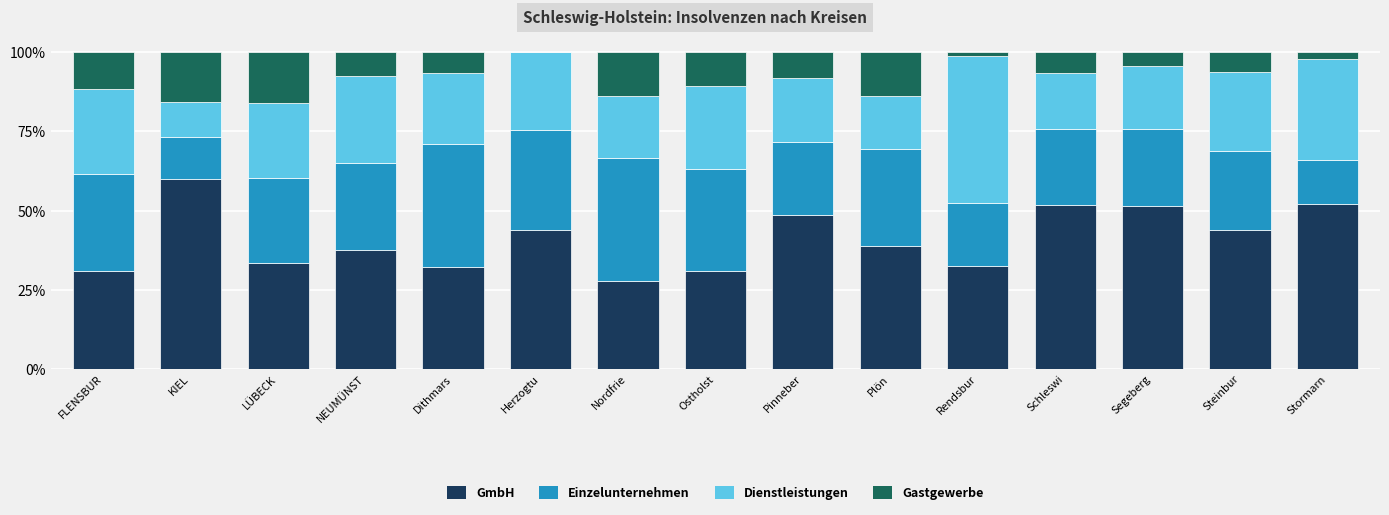

Which category has the highest value in the GmbH series?

KIEL